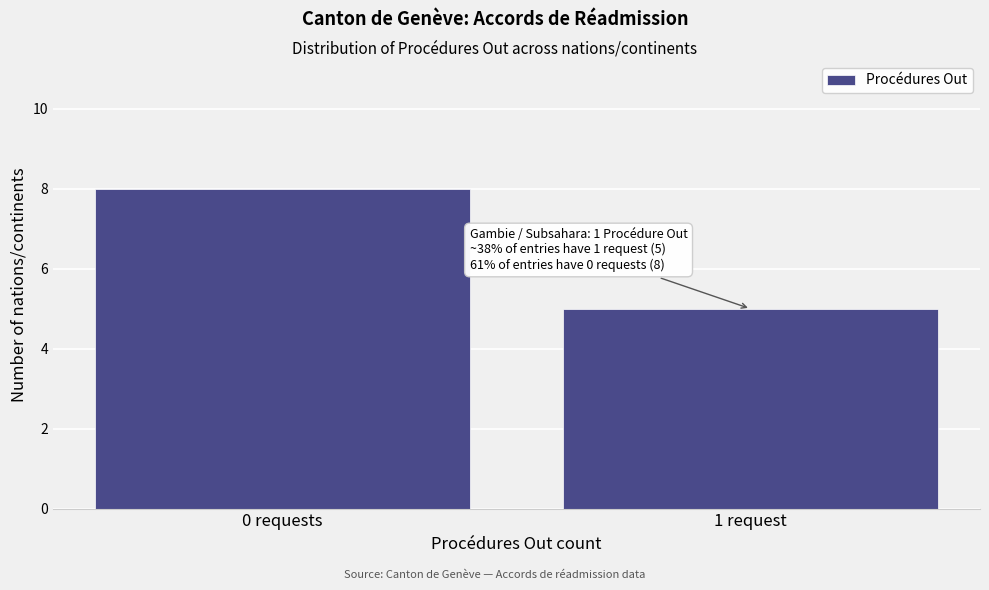

Reading left to right, list all the values displayed in this chart.

8	5